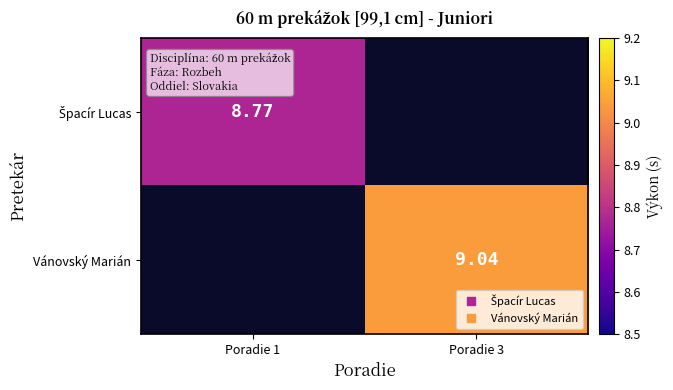

How many values in Špacír Lucas are above zero?

1